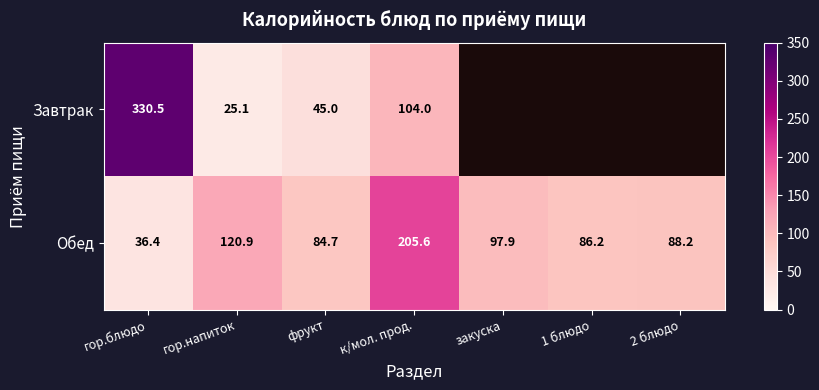

Rank the series at гор.блюдо from highest to lowest value.

Завтрак, Обед